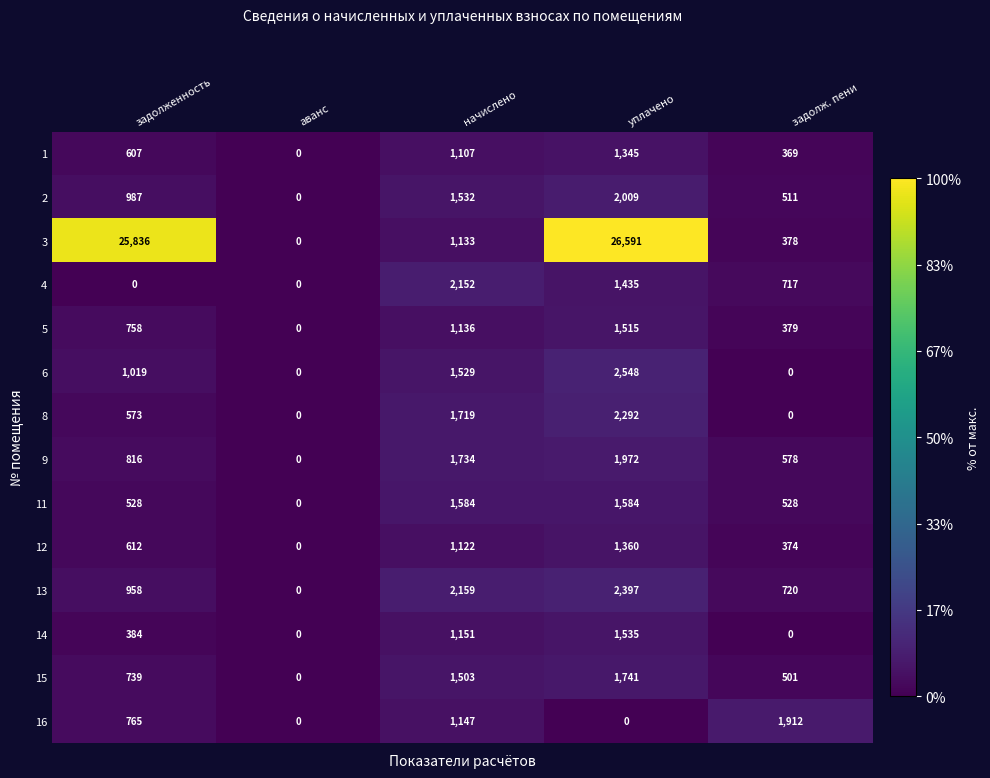

How many values in 2 are above zero?

4